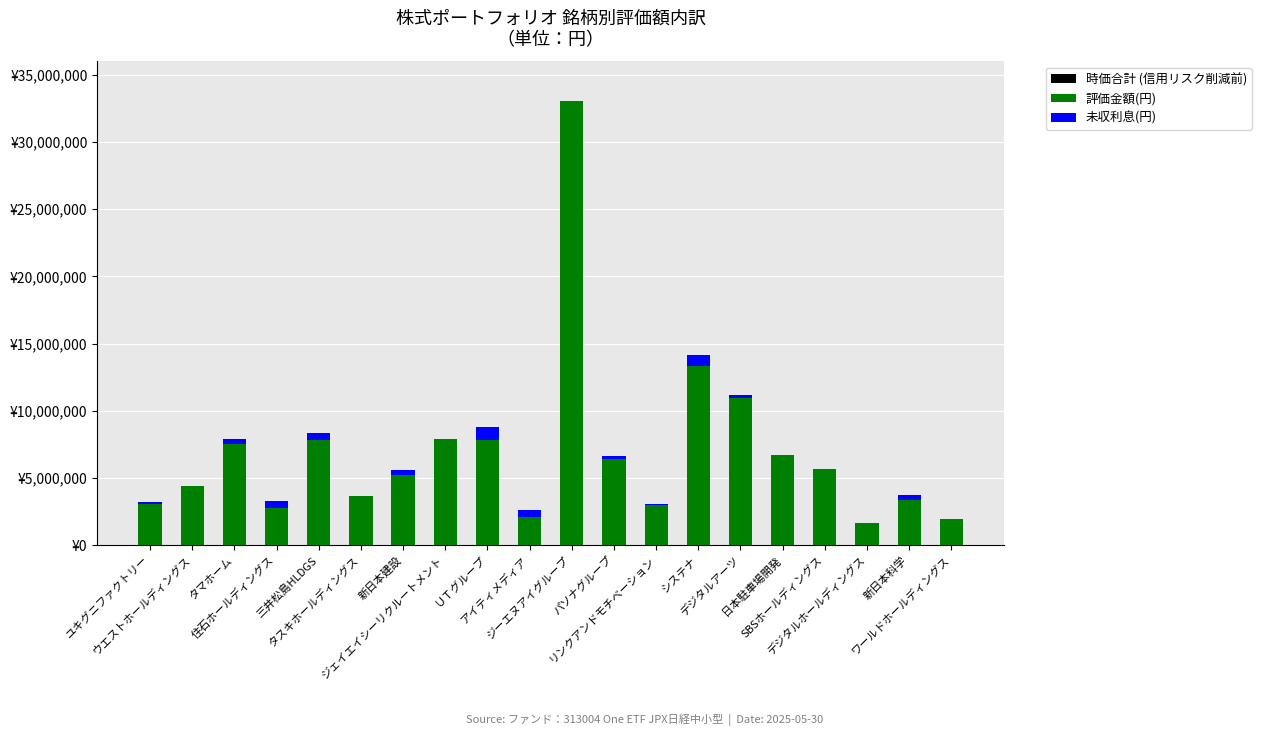

True or false: 評価金額(円) has a value of 6389600 at パソナグループ.

True